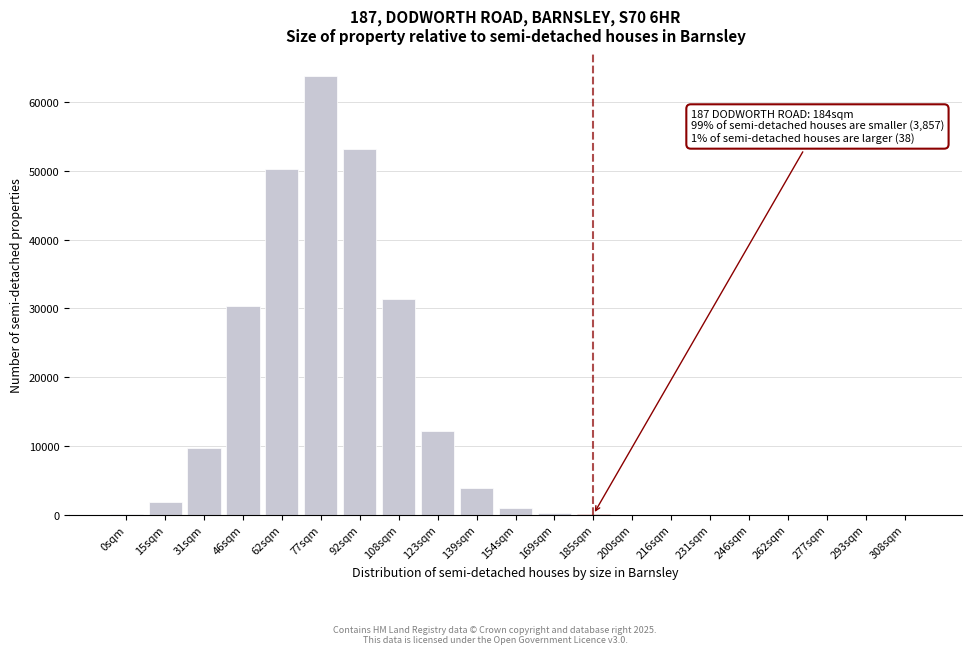

What is the maximum value shown in the chart?

63783